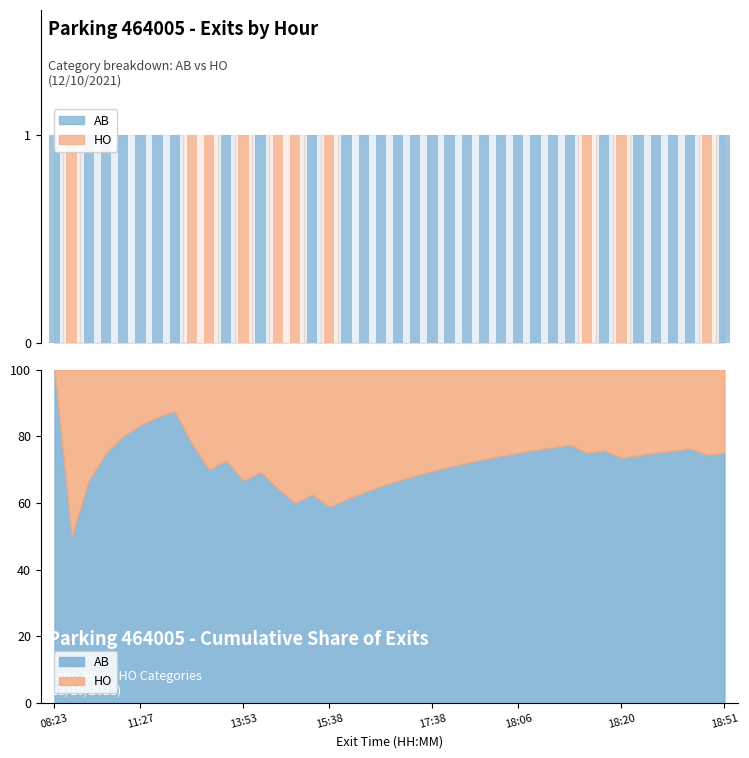

How many groups of bars are there?

40